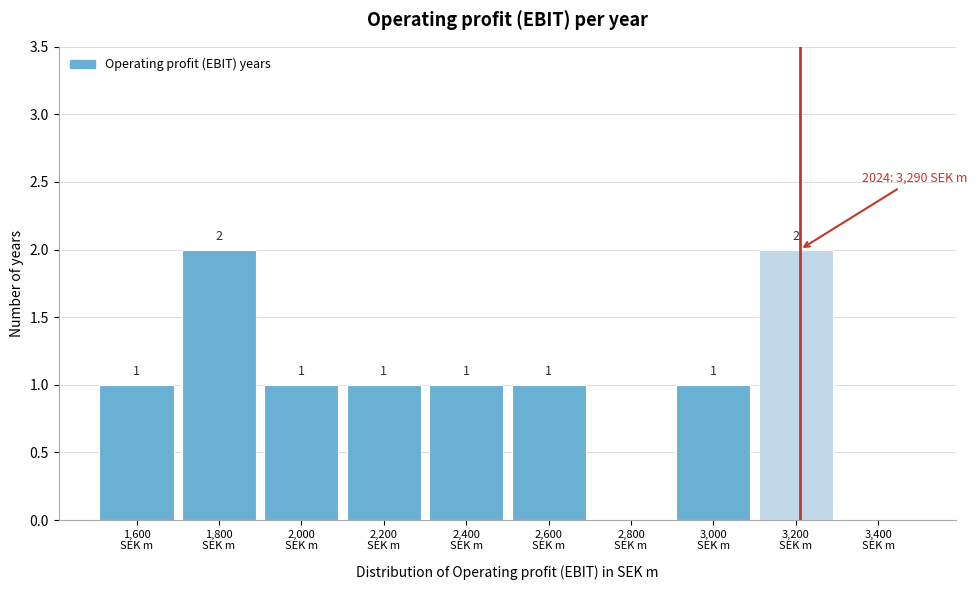

How many values are between 1 and 2?

8